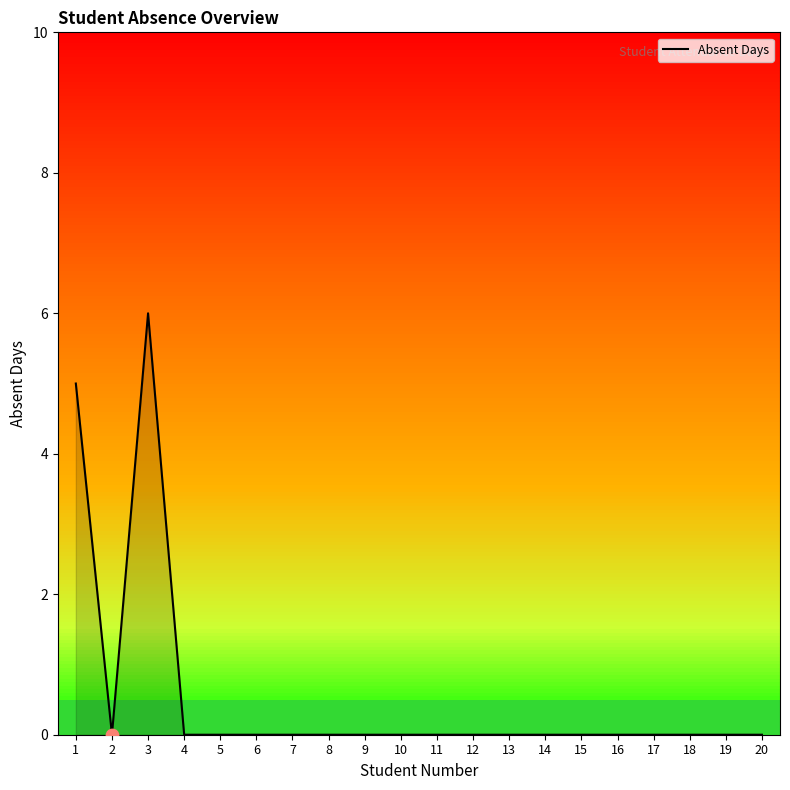

What is the change in value from 1 to 7?

-5